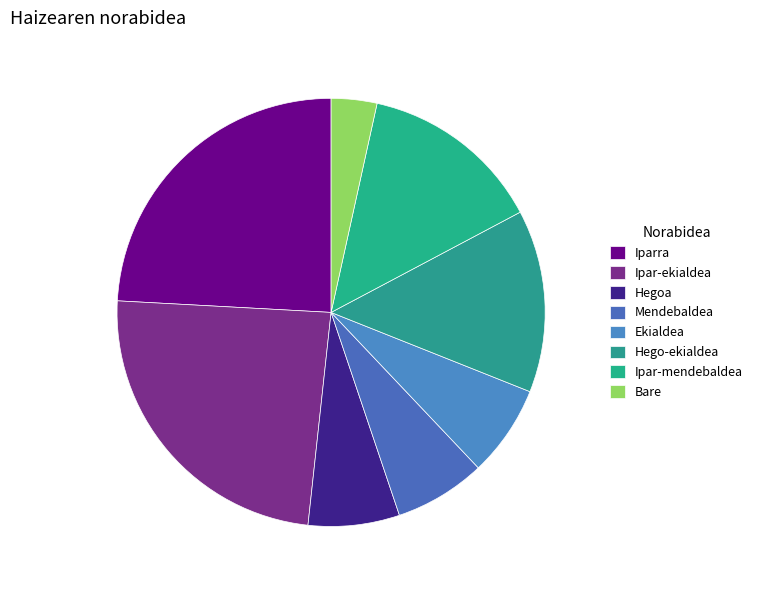

Approximately how many times larger is the value at Iparra compared to Ipar-ekialdea?

1.0